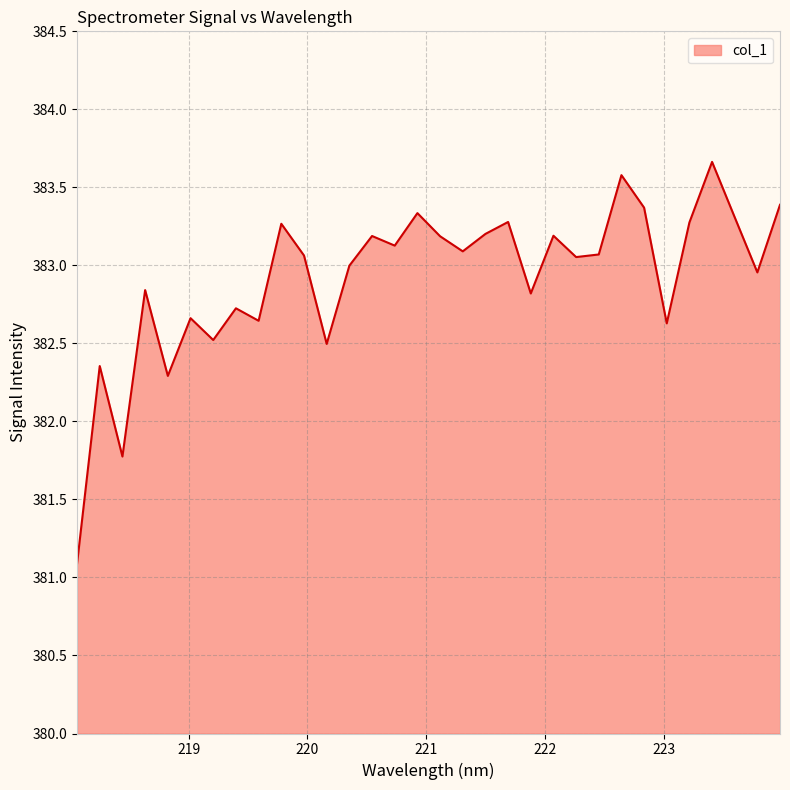

Count the number of categories in the chart.

32